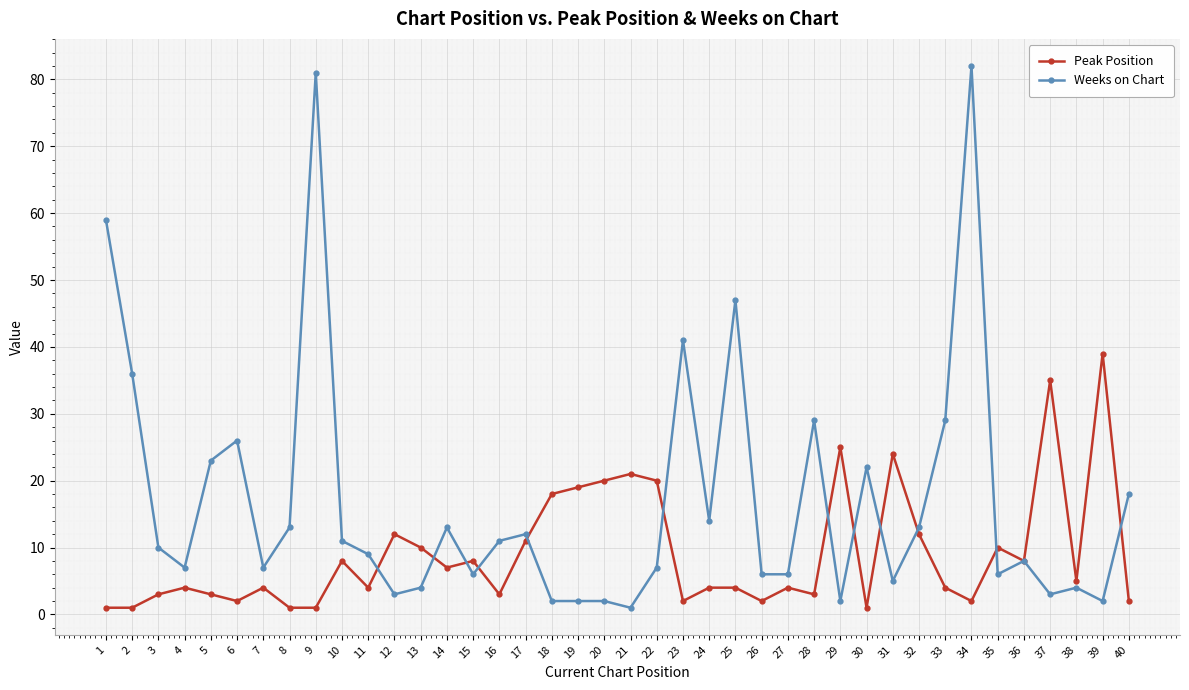

What is the average value of the Weeks on Chart series?

17